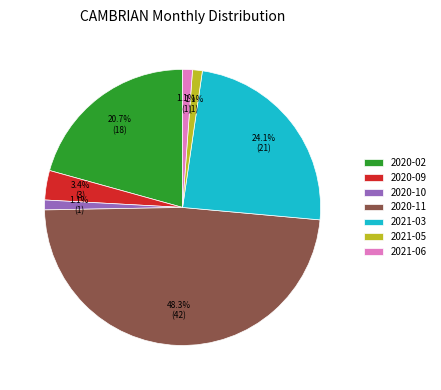

To the nearest percent, what percentage of the pie is 2021-03?

24%